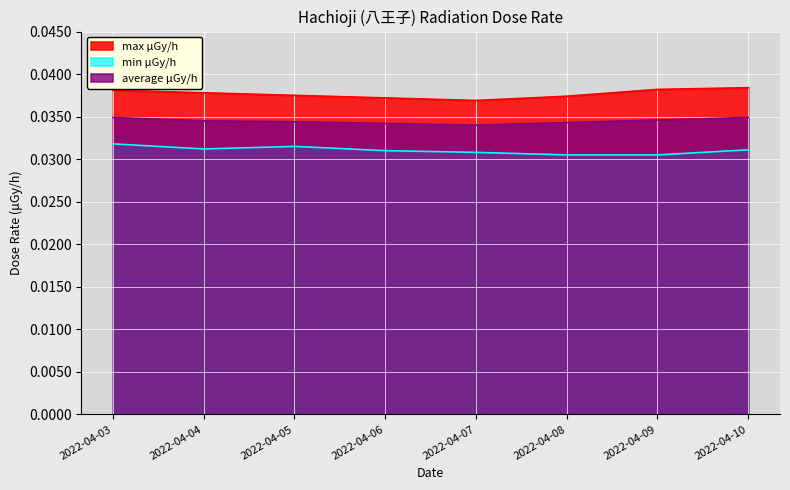

Is the value of min μGy/h at 2022-04-10 greater than the value of average μGy/h at 2022-04-06?

No